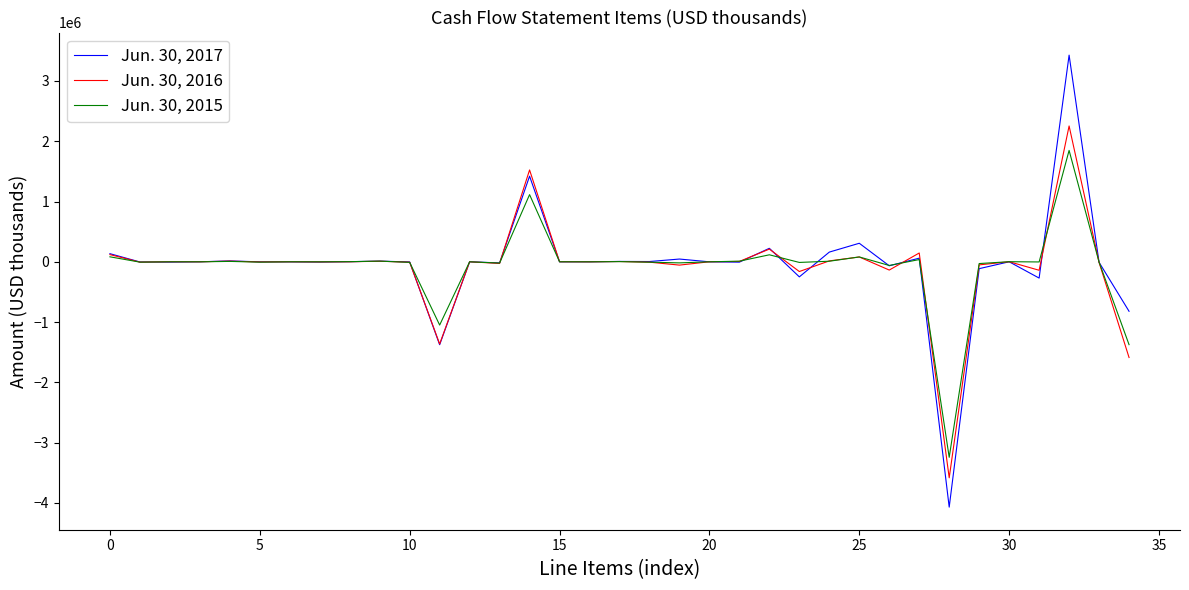

What is the lowest value of the Jun. 30, 2016 series?

-3582766